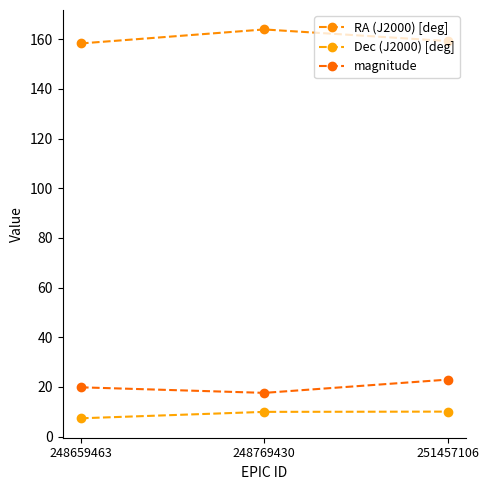

The value of Dec (J2000) [deg] at 251457106 is 10.0. True or false?

True